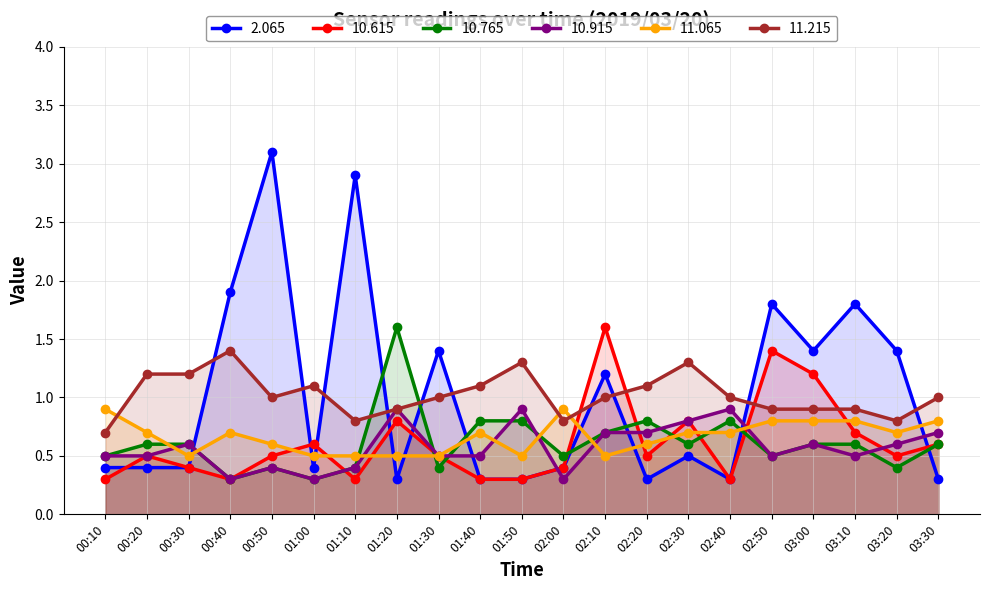

What is the label of the 2nd point from the right?

03:20